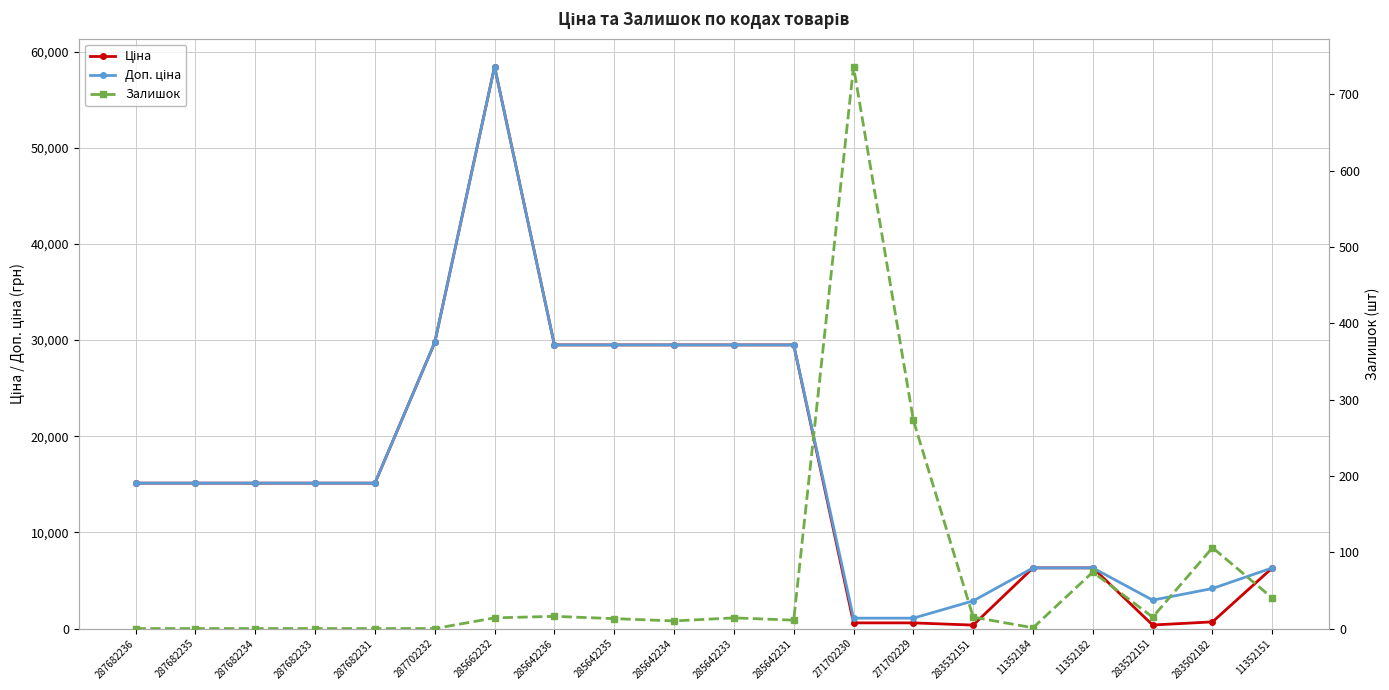

Reading left to right, transcribe all the data shown in this chart.

Ціна: 287682236=15120.0	287682235=15120.0	287682234=15120.0	287682233=15120.0	287682231=15120.0	287702232=29747.2	285662232=58426.5	285642236=29491.5	285642235=29491.5	285642234=29491.5	285642233=29491.5	285642231=29491.5	271702230=589.9	271702229=589.9	283532151=359.9	11352184=6308.8	11352182=6308.8	283522151=369.5	283502182=694.3	11352151=6308.8
Доп. ціна: 287682236=15120.0	287682235=15120.0	287682234=15120.0	287682233=15120.0	287682231=15120.0	287702232=29747.2	285662232=58426.5	285642236=29491.5	285642235=29491.5	285642234=29491.5	285642233=29491.5	285642231=29491.5	271702230=1081.7	271702229=1081.7	283532151=2878.8	11352184=6308.8	11352182=6308.8	283522151=2955.8	283502182=4165.6	11352151=6308.8
Залишок: 287682236=0.0	287682235=0.0	287682234=0.0	287682233=0.0	287682231=0.0	287702232=0.0	285662232=14.0	285642236=16.0	285642235=13.0	285642234=10.0	285642233=14.0	285642231=11.0	271702230=736.0	271702229=273.0	283532151=15.0	11352184=1.0	11352182=74.0	283522151=15.0	283502182=106.0	11352151=40.0